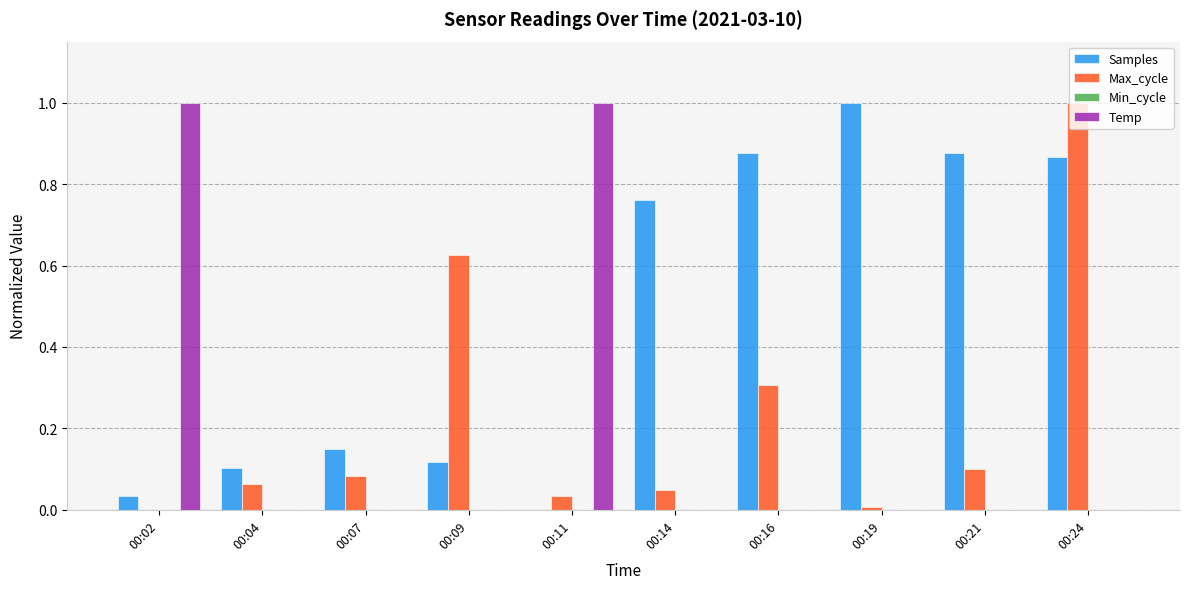

Are the bars horizontal?

No